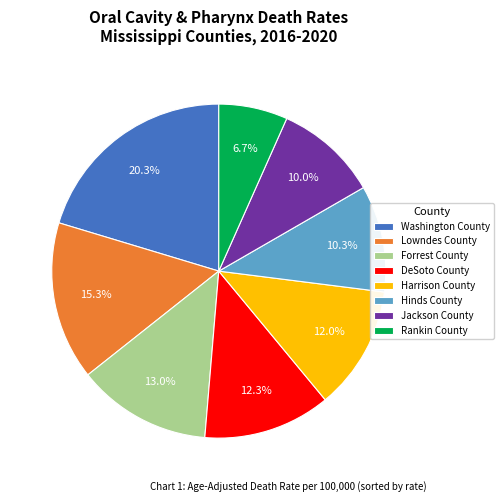

The Lowndes County slice represents 8% of the pie. True or false?

False